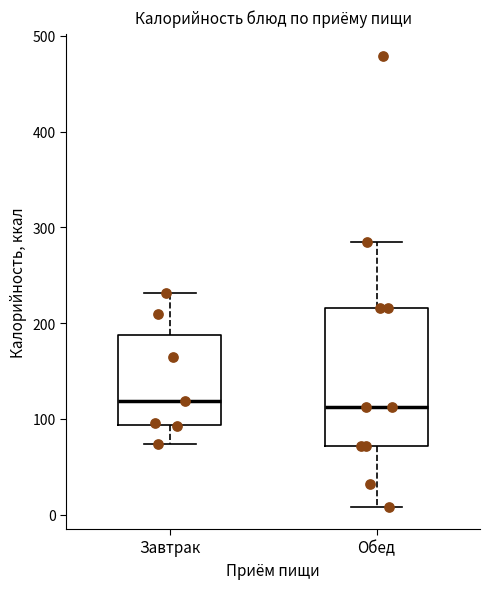

Where does the upper whisker of the box for Завтрак end on the y-axis? The values are not printed on the chart, so give them approximately, as read against the axis.

230